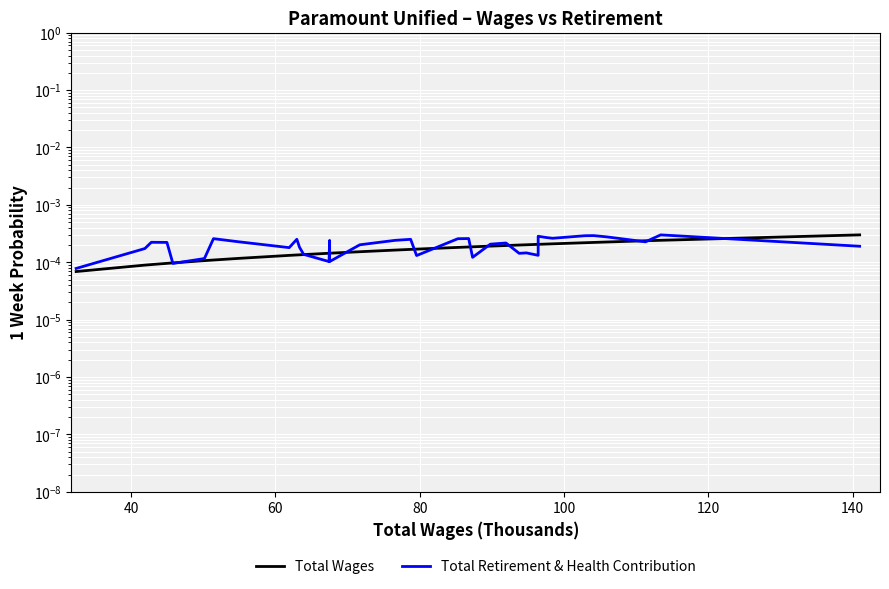

Which series has the widest spread of values?

Total Wages